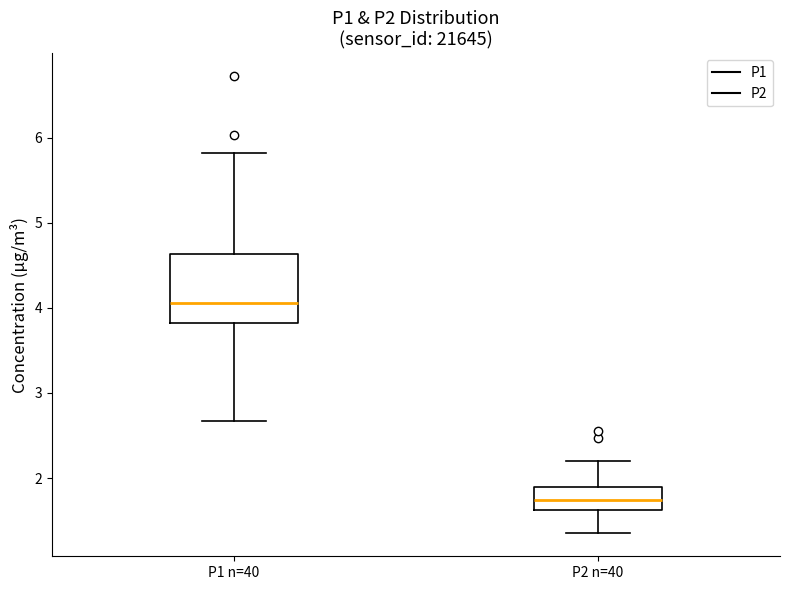

Reading left to right, transcribe this box plot: for each box, give where its median line is, the range the box spans, and where its two whiskers end, as read against the y-axis. The values are not printed on the chart, so give them approximately, as read against the axis.

P1 n=40: median 4.1, box 3.8 to 4.6, whiskers 2.7 to 5.8
P2 n=40: median 1.7, box 1.6 to 1.9, whiskers 1.4 to 2.2